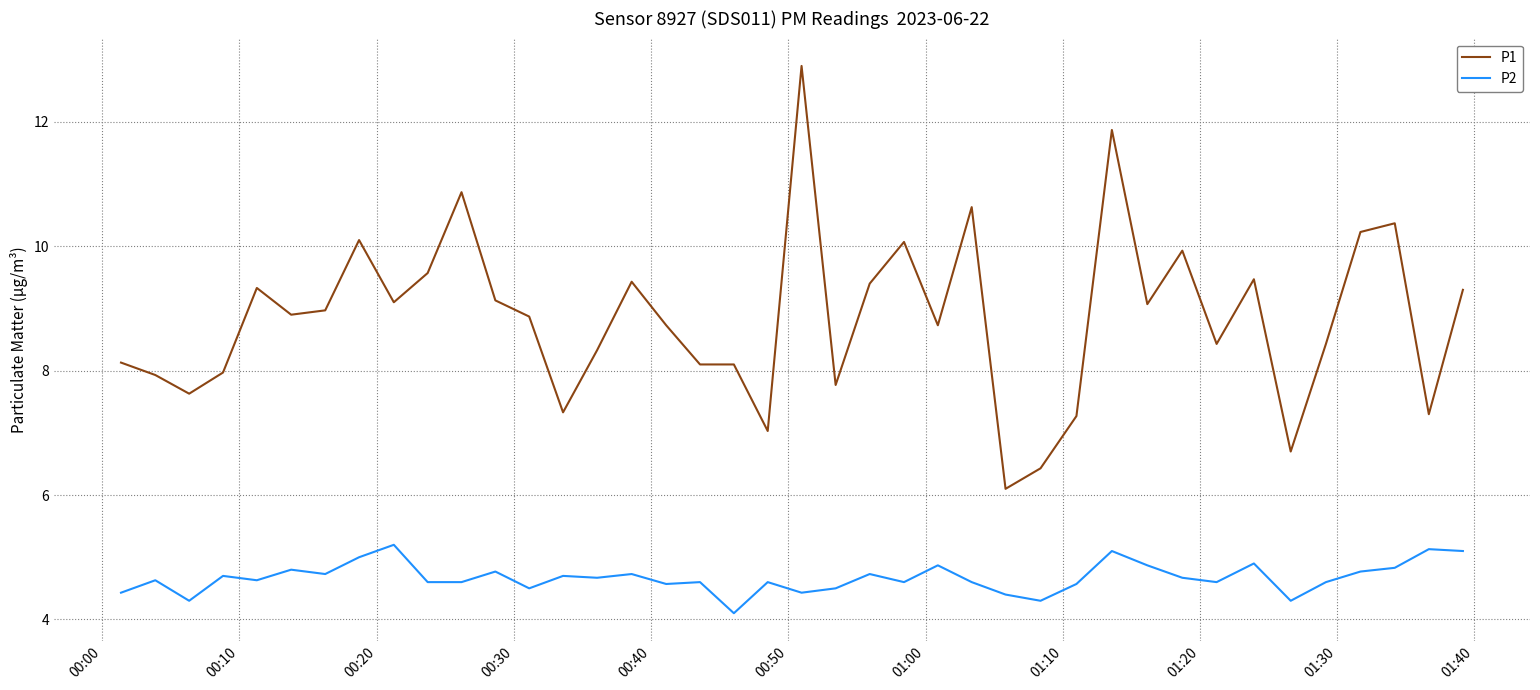

Which series has the largest total across all categories?

P1